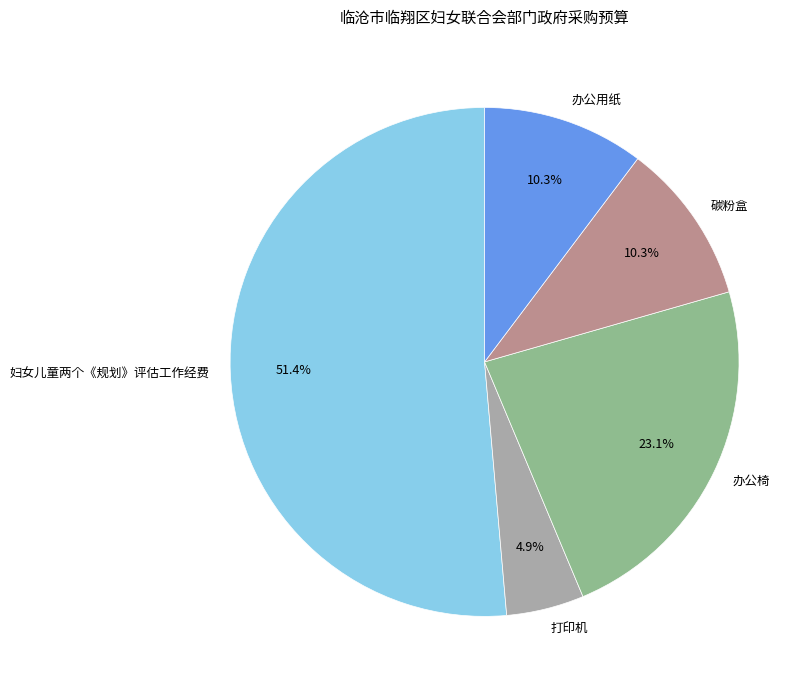

Is there a majority slice in this chart?

Yes